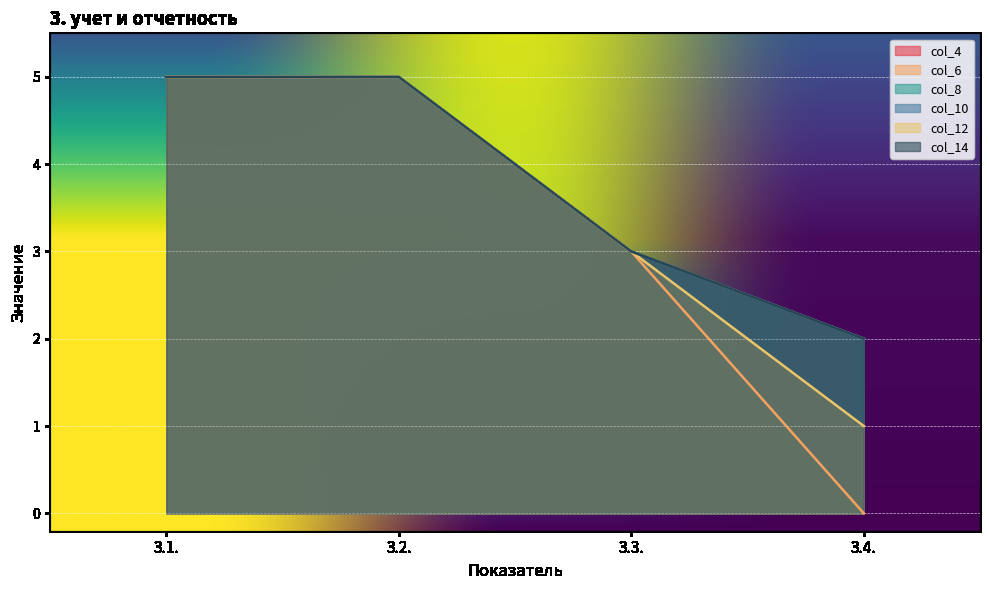

True or false: col_8 and col_12 intersect in this chart.

False